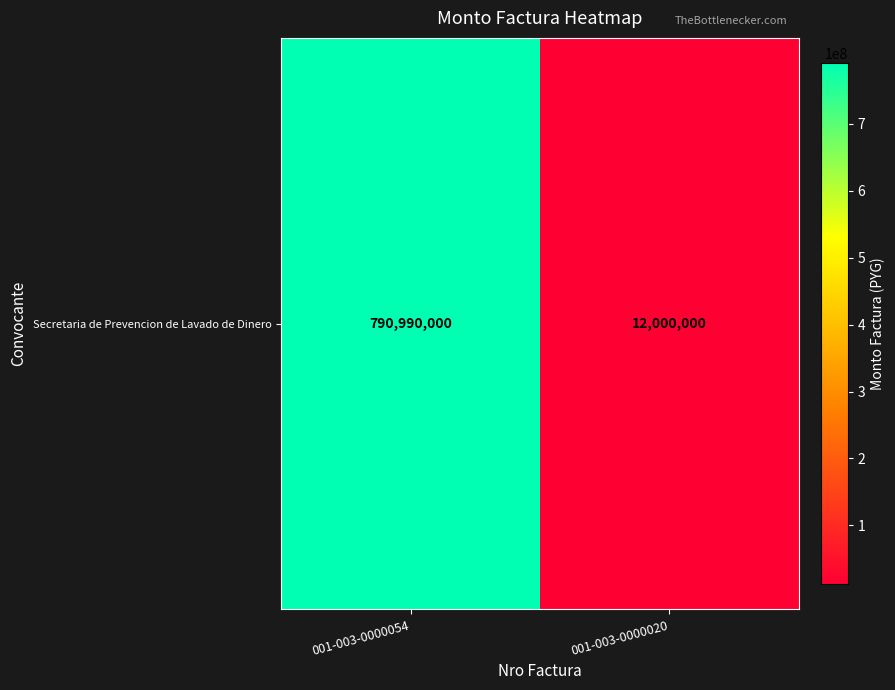

Reading left to right, what are all the values shown in this chart?

790990000	12000000